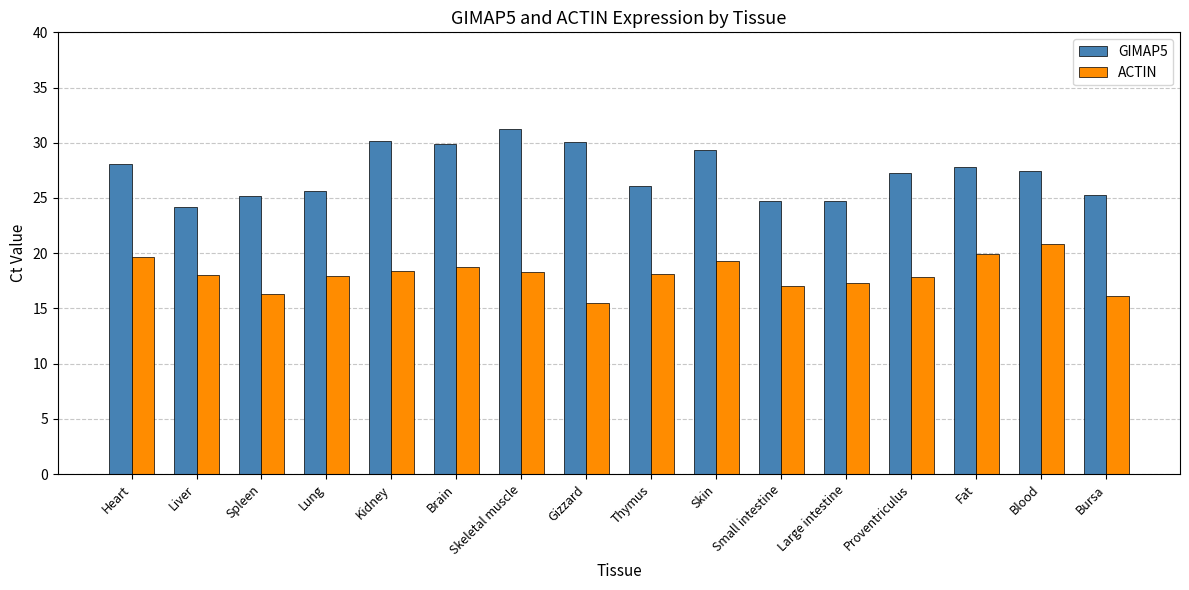

What is the highest value of the ACTIN series?

20.9